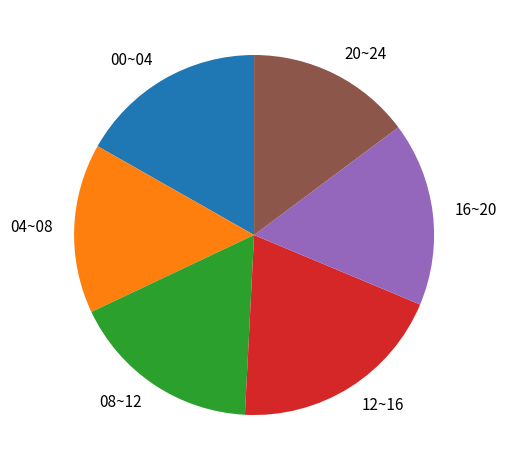

Which slice is the largest?

12~16